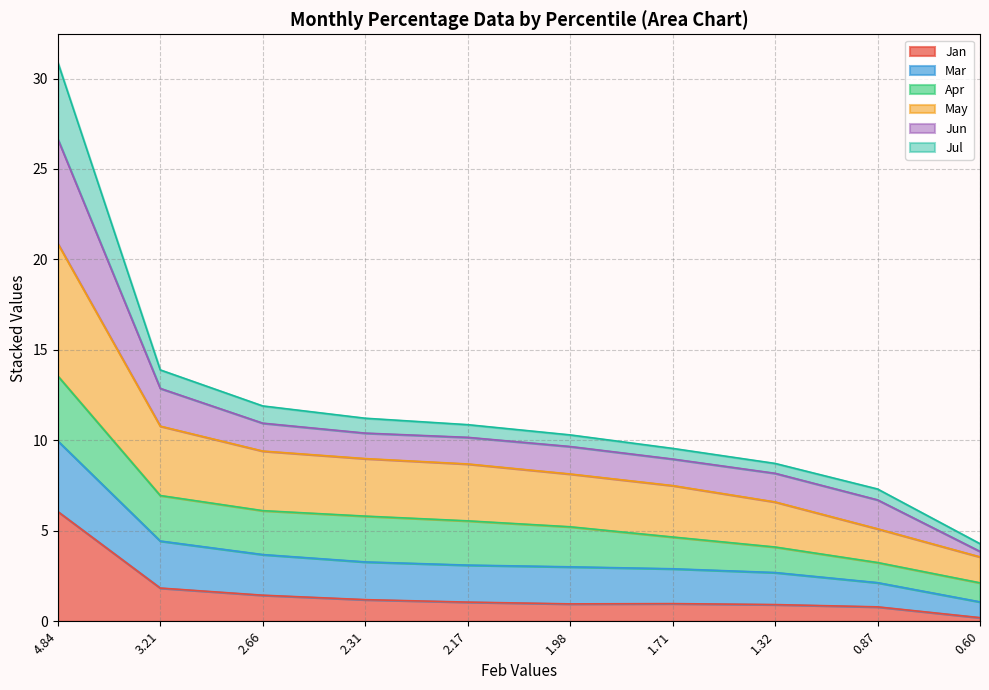

At which category is the sum across all series the highest?

4.84